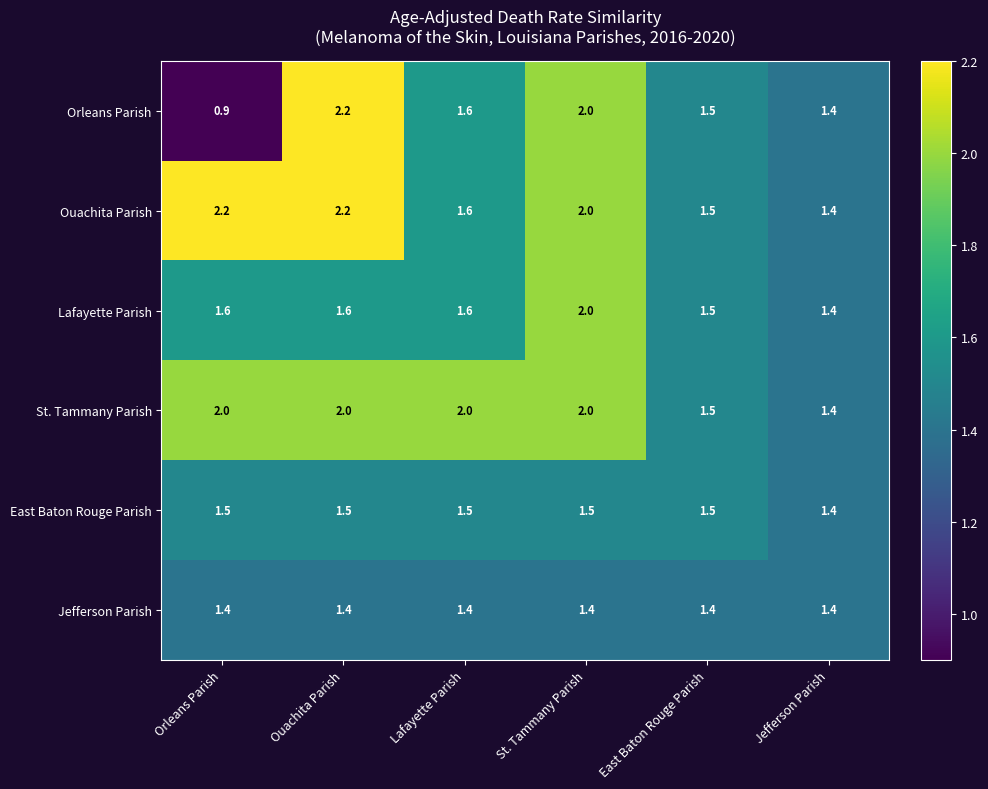

What is the spread (max minus min) of values at St. Tammany Parish?

0.6